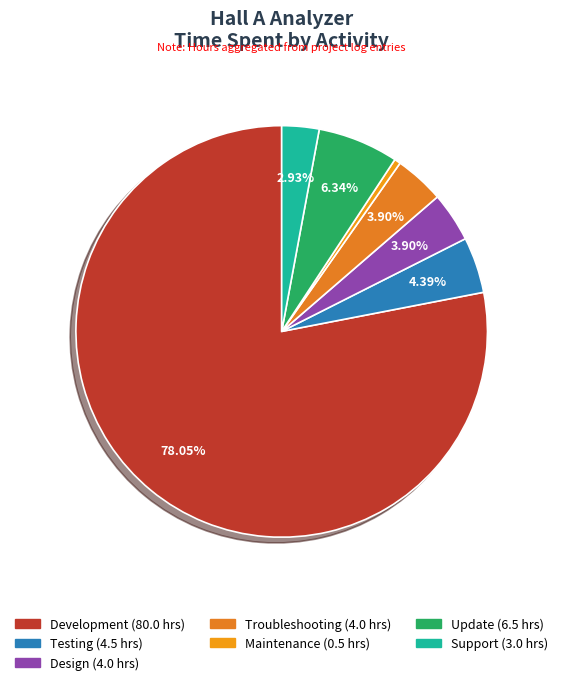

Does Development represent more than half of the total?

Yes